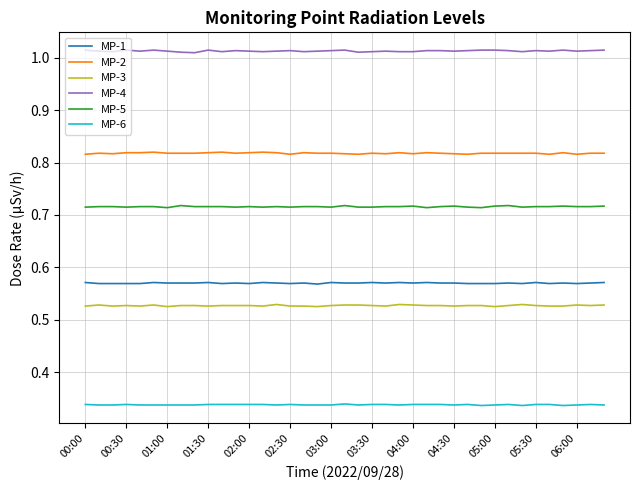

Rank the series by their maximum value, from lowest to highest.

MP-6, MP-3, MP-1, MP-5, MP-2, MP-4